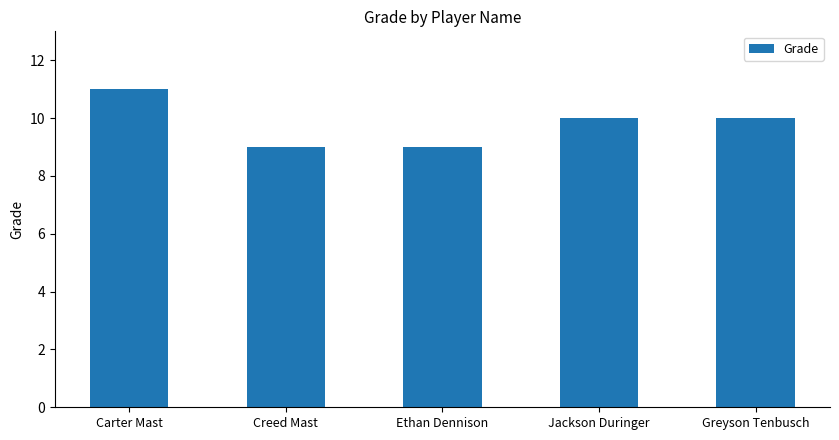

What is the sum of the values at Greyson Tenbusch and Ethan Dennison?

19